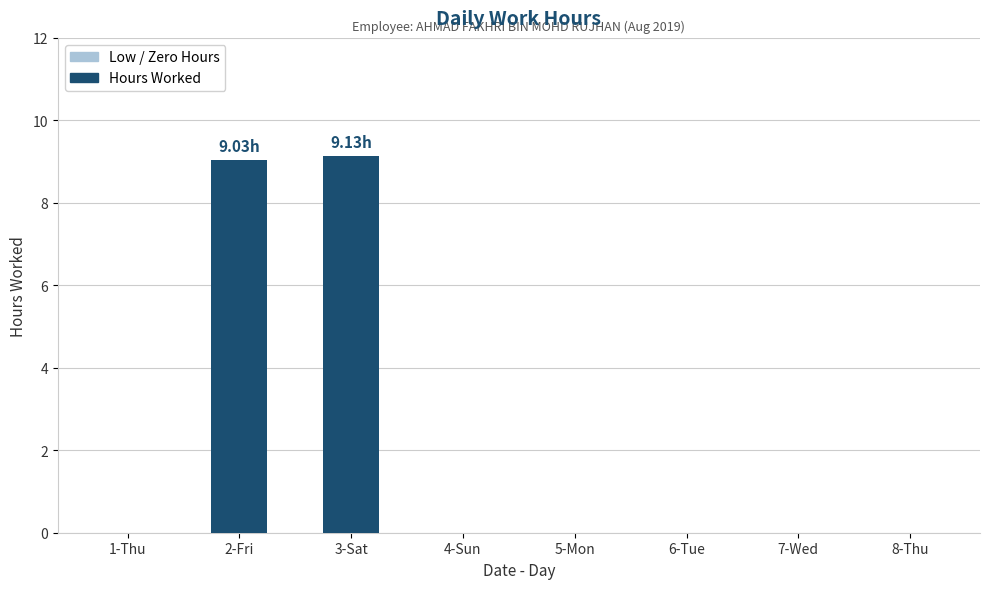

What is the sum of all values?

18.2